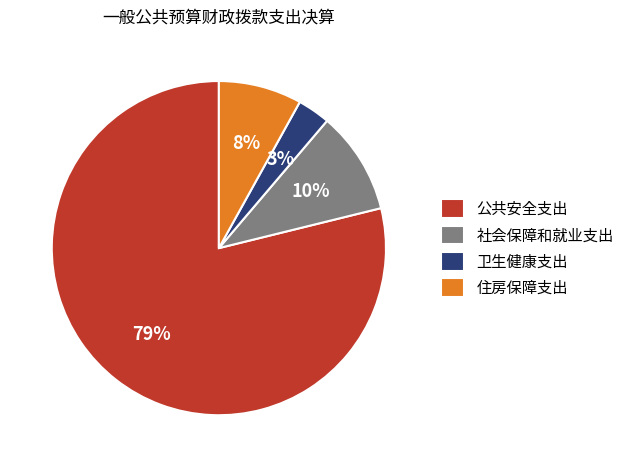

To the nearest percent, what is the average slice percentage?

25%